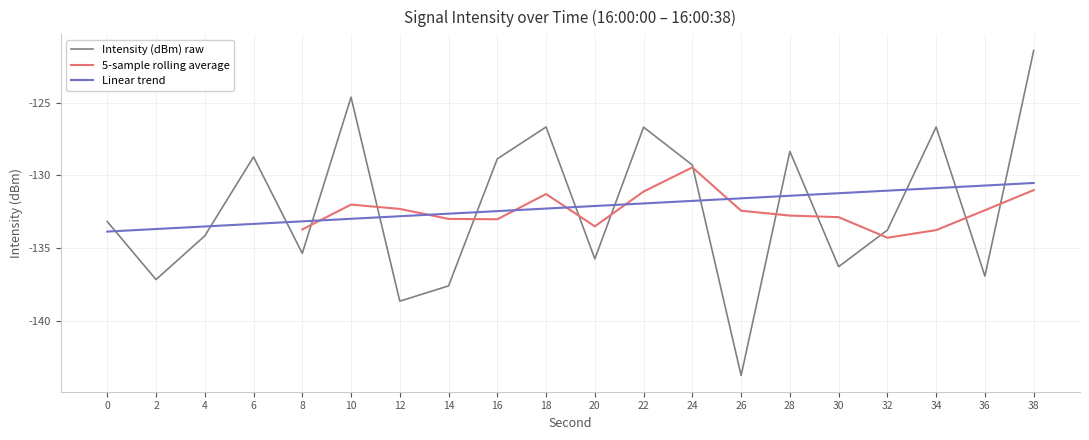

List the labels in order of value, smallest first.

26, 12, 14, 2, 36, 30, 20, 8, 4, 32, 0, 24, 16, 6, 28, 22, 34, 18, 10, 38